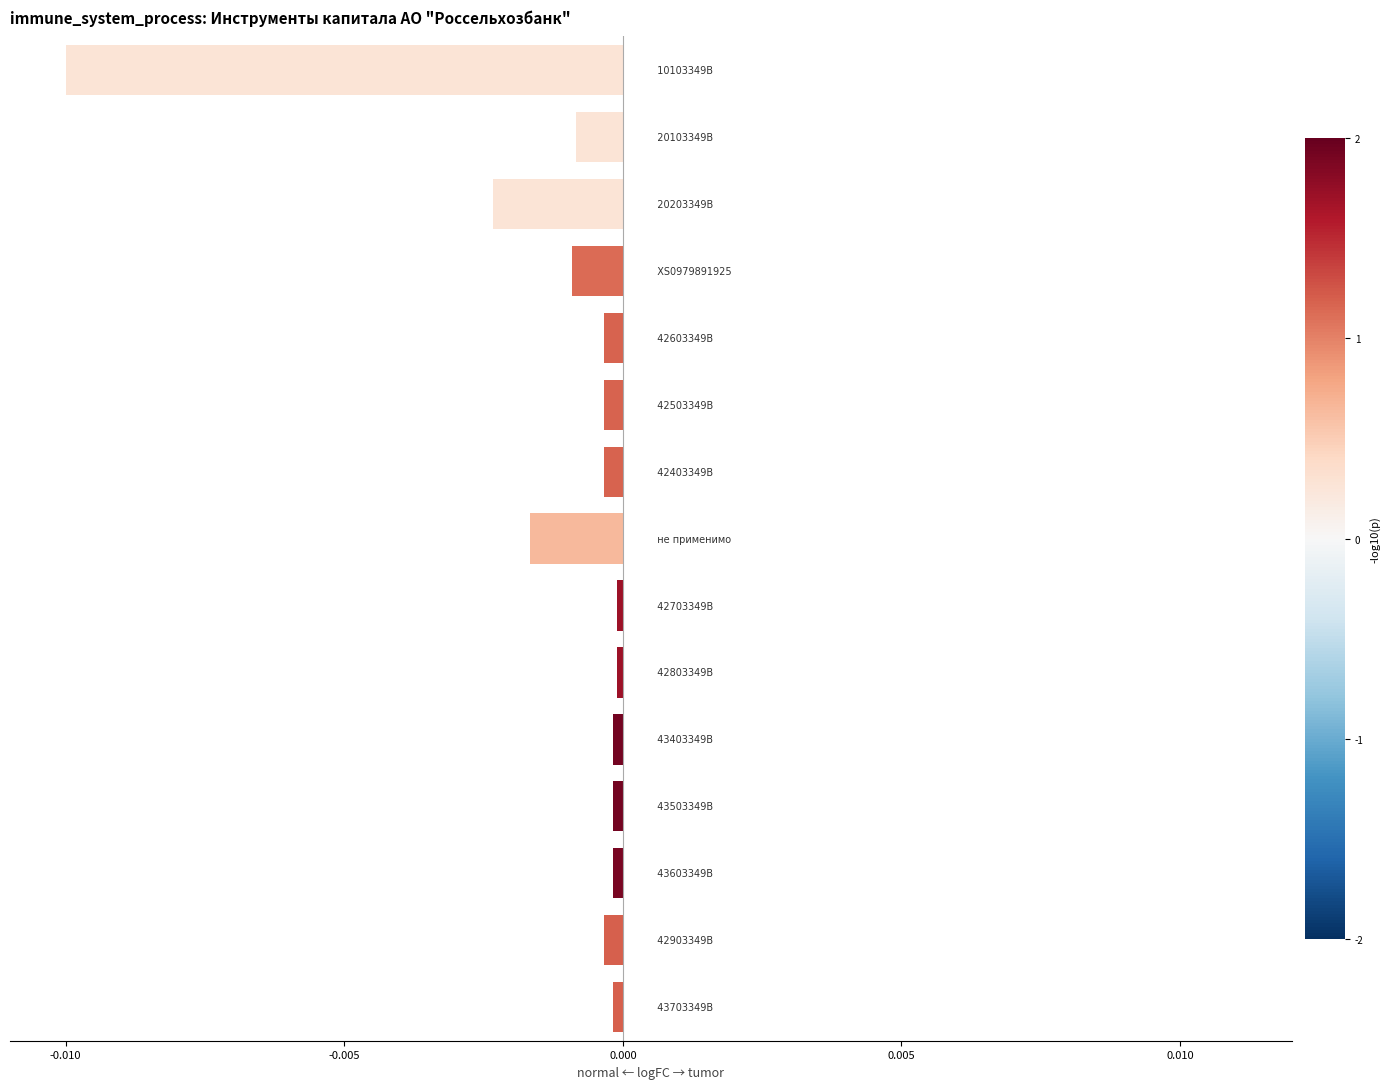

How many bars are there in total?

15